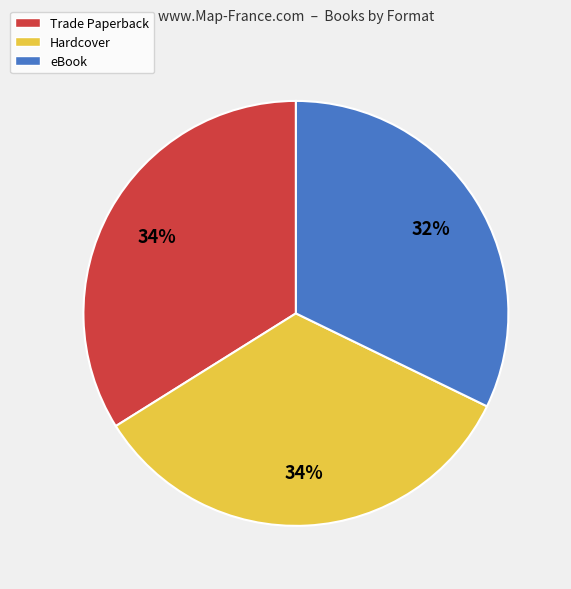

Count the number of slices in the pie.

3